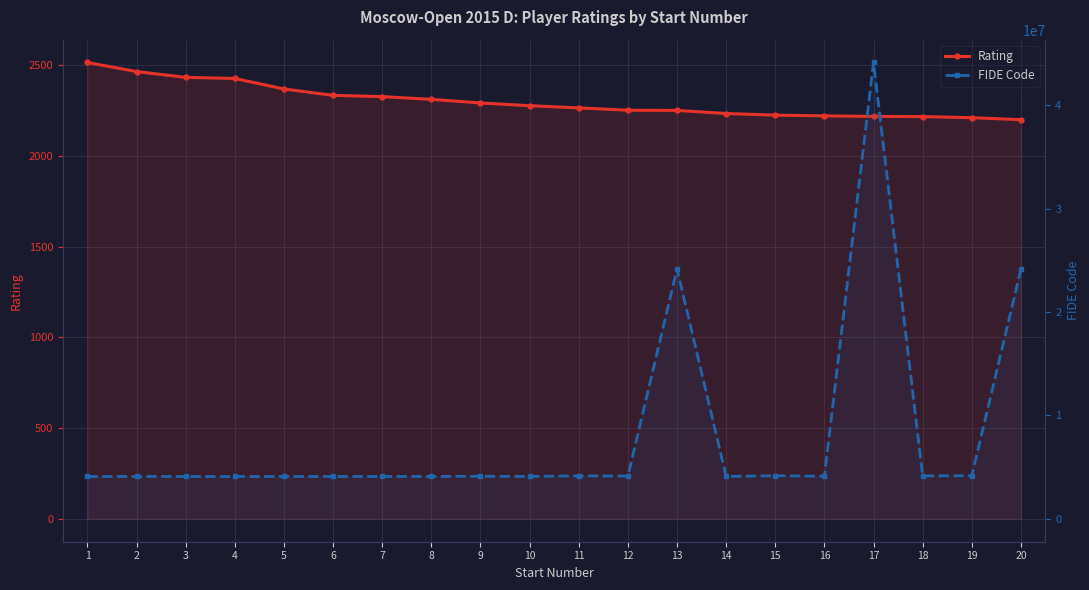

What is the approximate value of FIDE Code at 15?

4173350